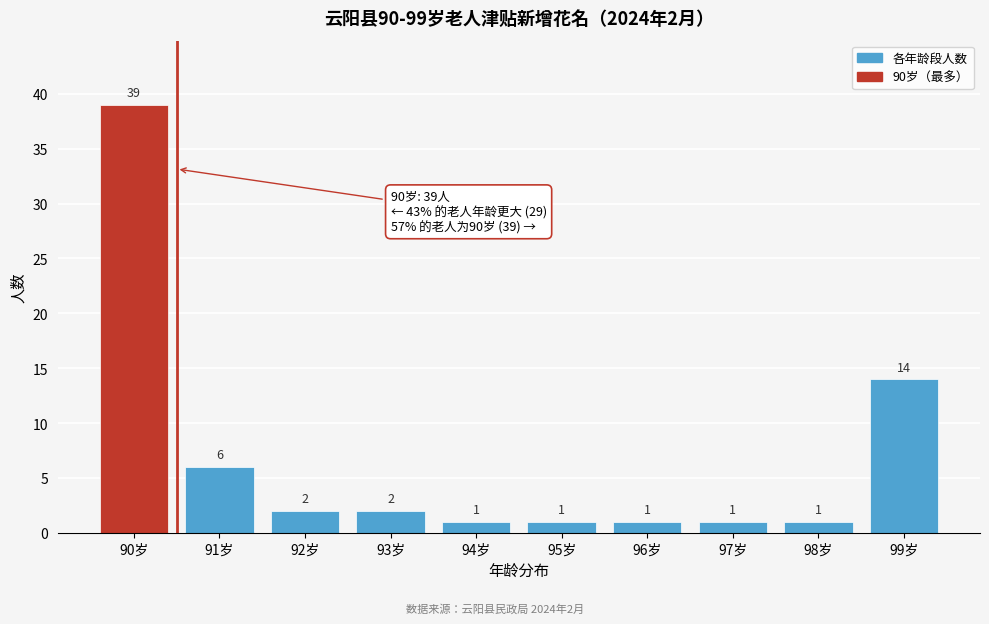

Reading right to left, what are all the values shown in this chart?

14	1	1	1	1	1	2	2	6	39